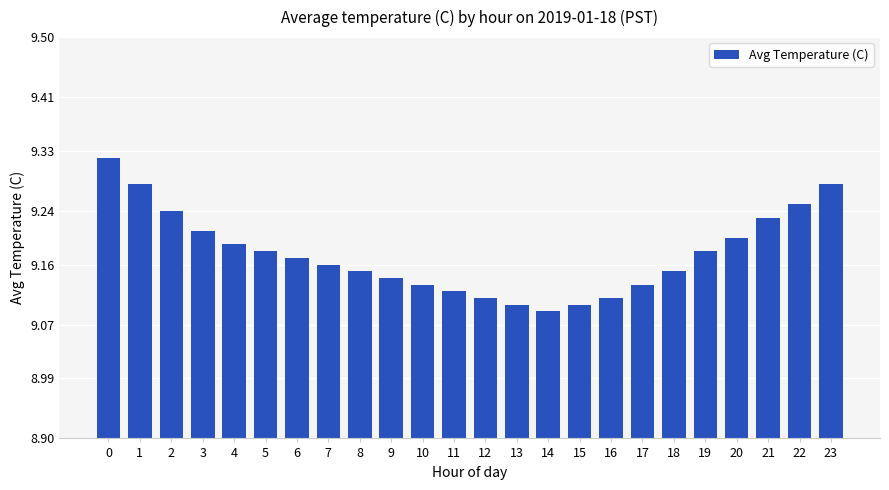

Count the values in the range 9 to 10.

24